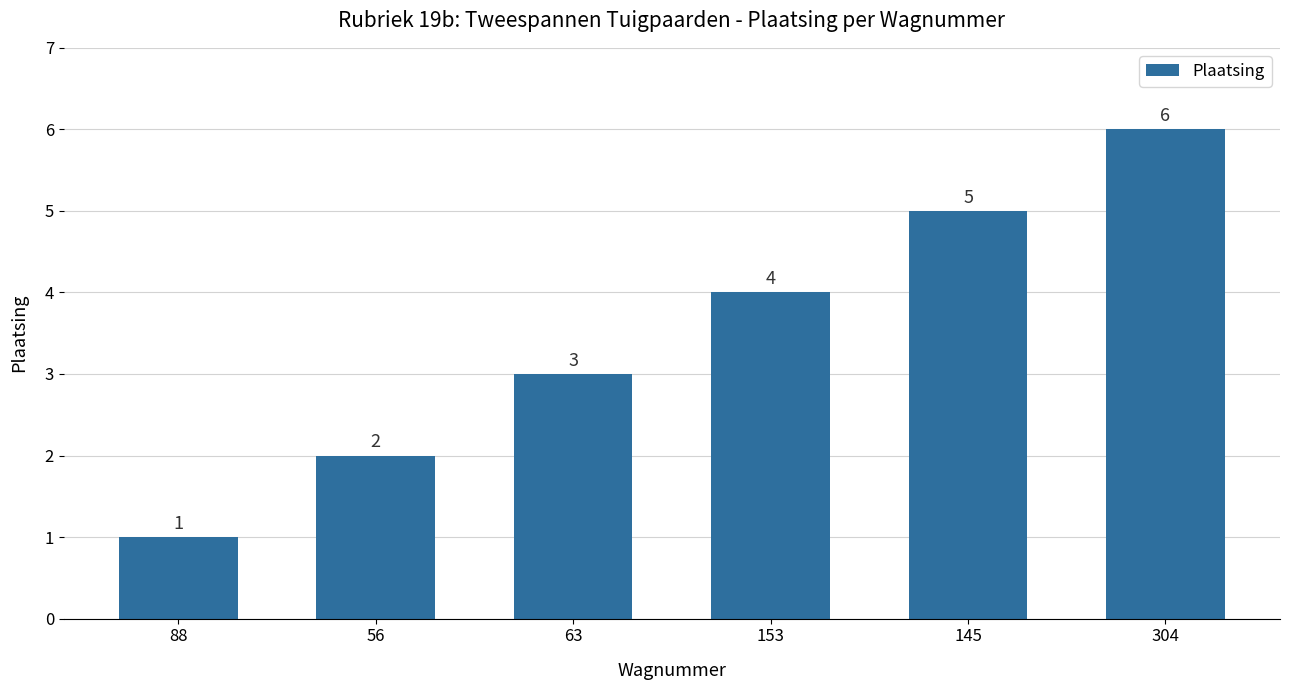

At which category does the chart reach its minimum across all series?

88